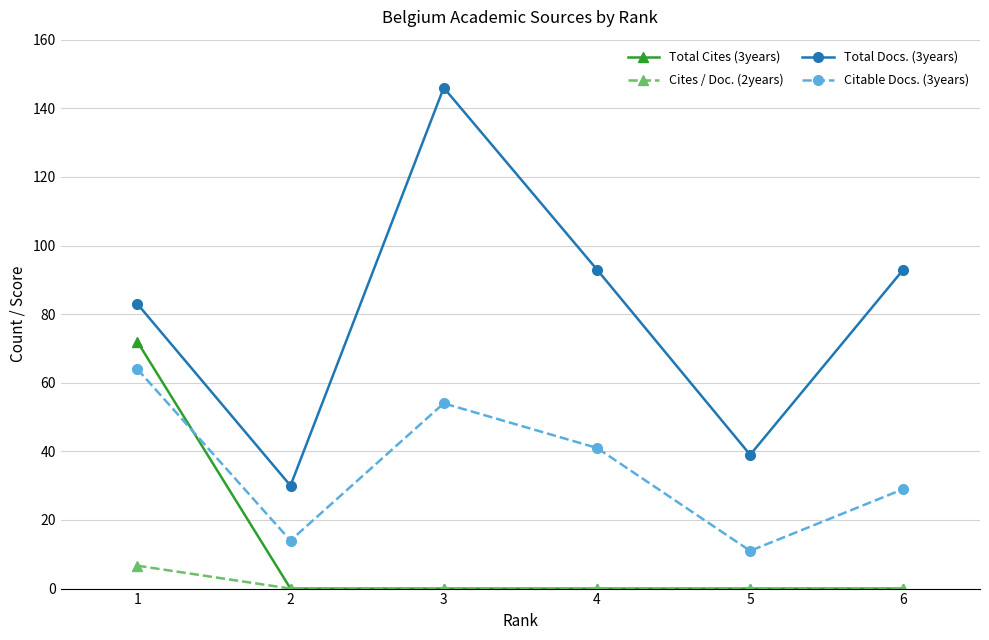

What are all the series names shown in the legend?

Total Cites (3years), Cites / Doc. (2years), Total Docs. (3years), Citable Docs. (3years)